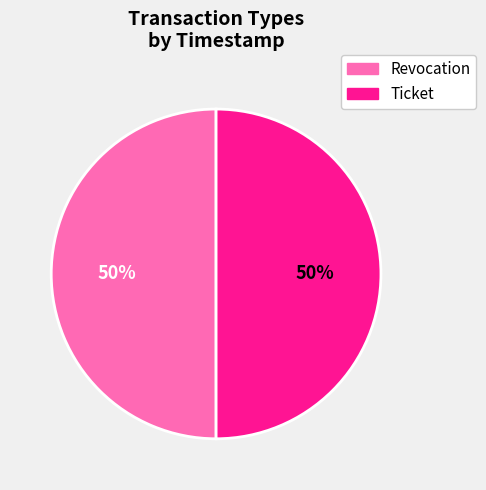

What percentage is the Ticket slice, to the nearest percent?

50%